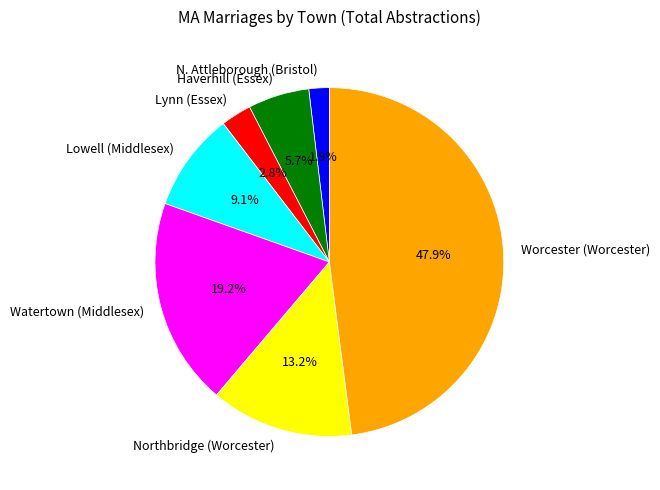

Which has a higher value, Northbridge (Worcester) or Lowell (Middlesex)?

Northbridge (Worcester)